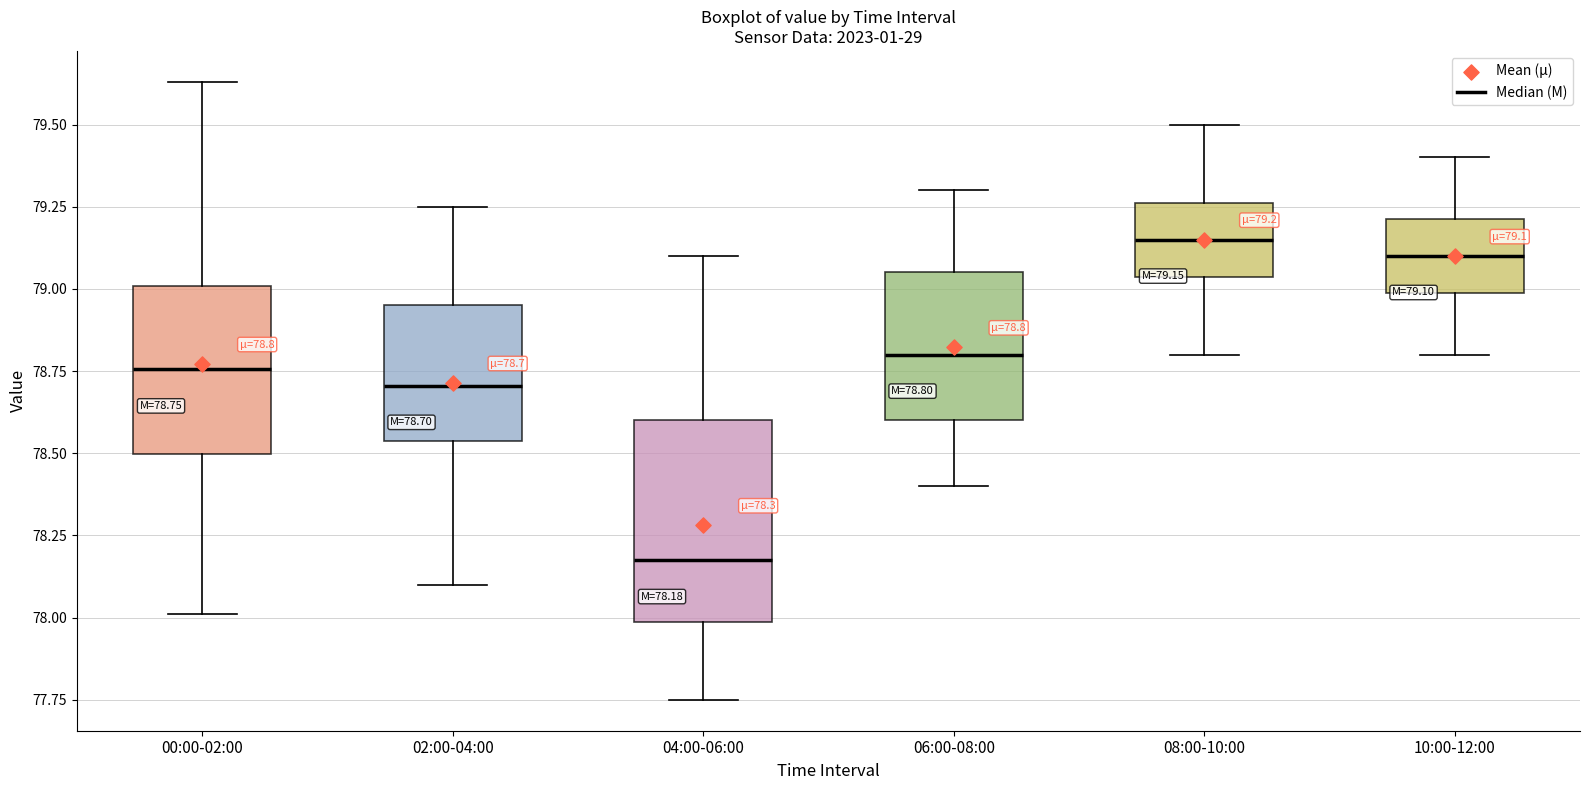

Which box has the lowest median line?

04:00-06:00